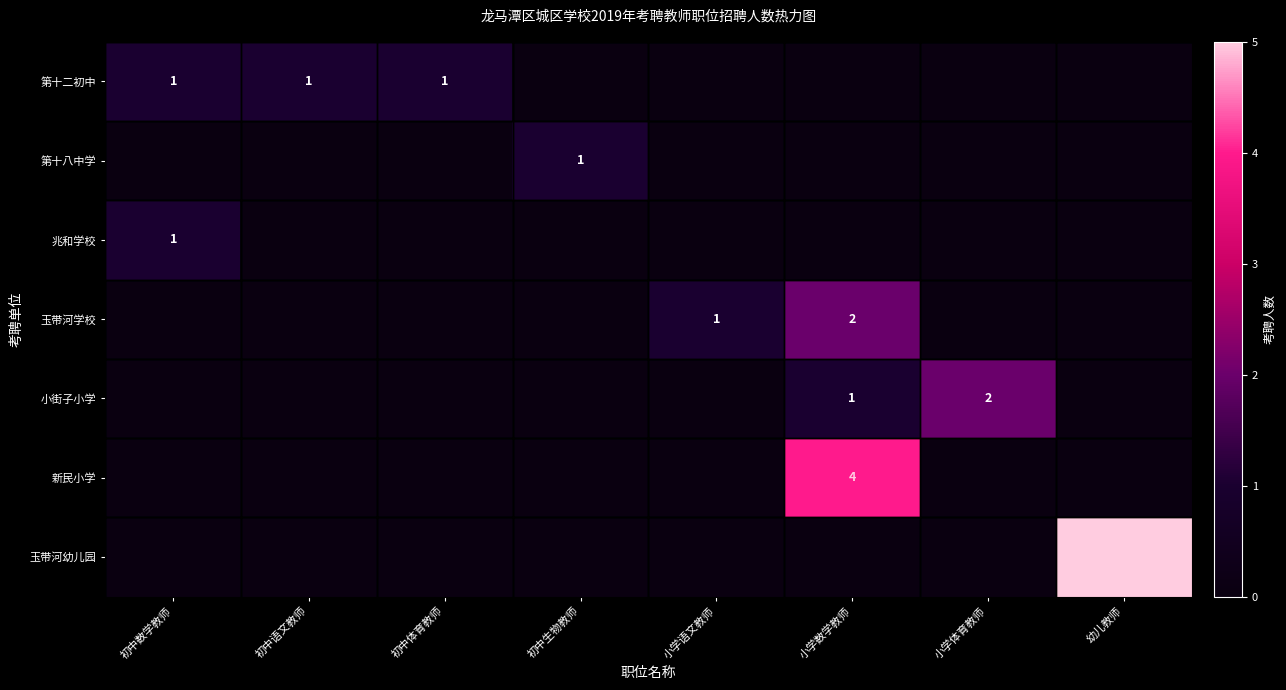

True or false: 新民小学 has a value of 4 at 小学数学教师.

True